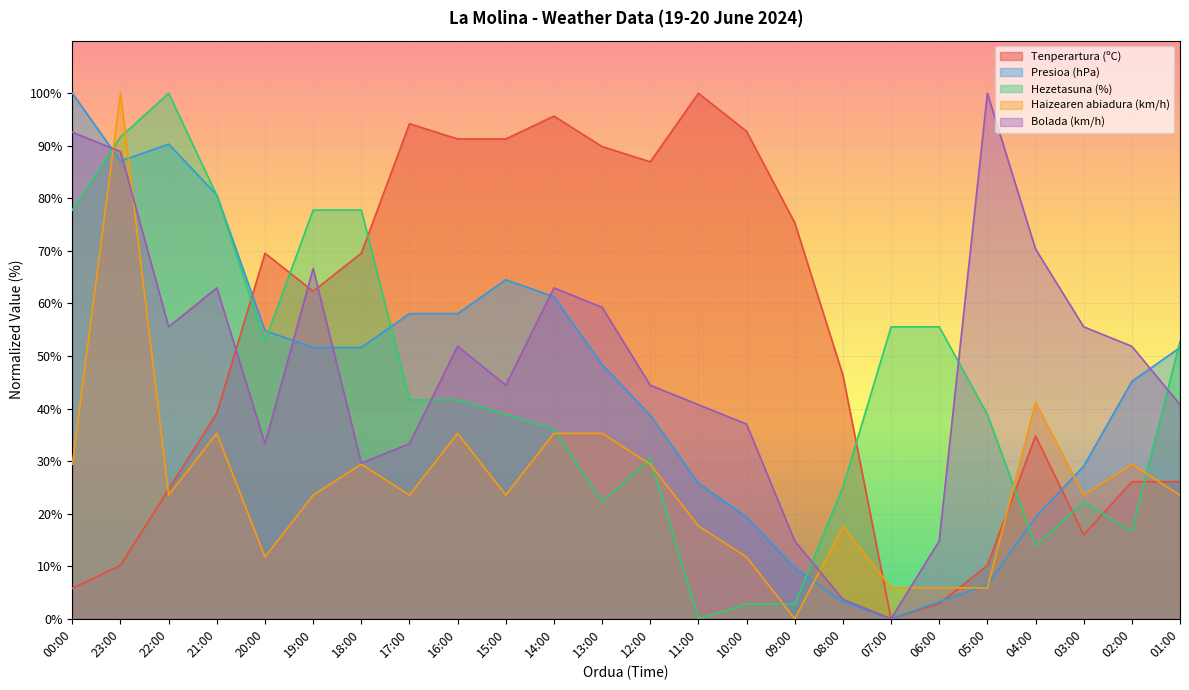

What is the difference between the maximum and minimum values in the Haizearen abiadura (km/h) series?

100.0